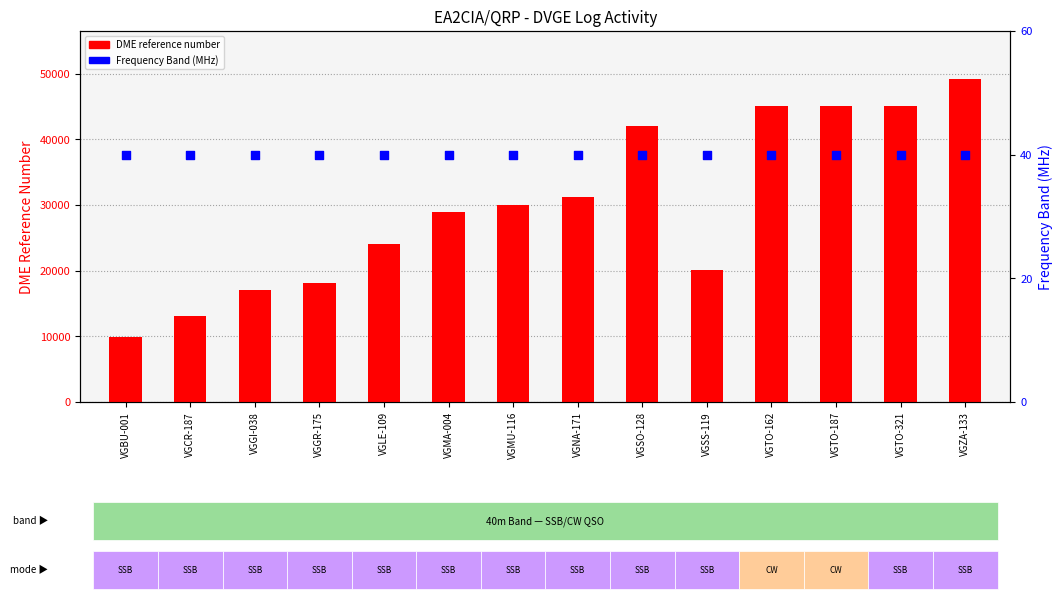

Is the value of DME reference number at VGZA-133 greater than the value of Frequency Band (MHz) at VGZA-133?

Yes